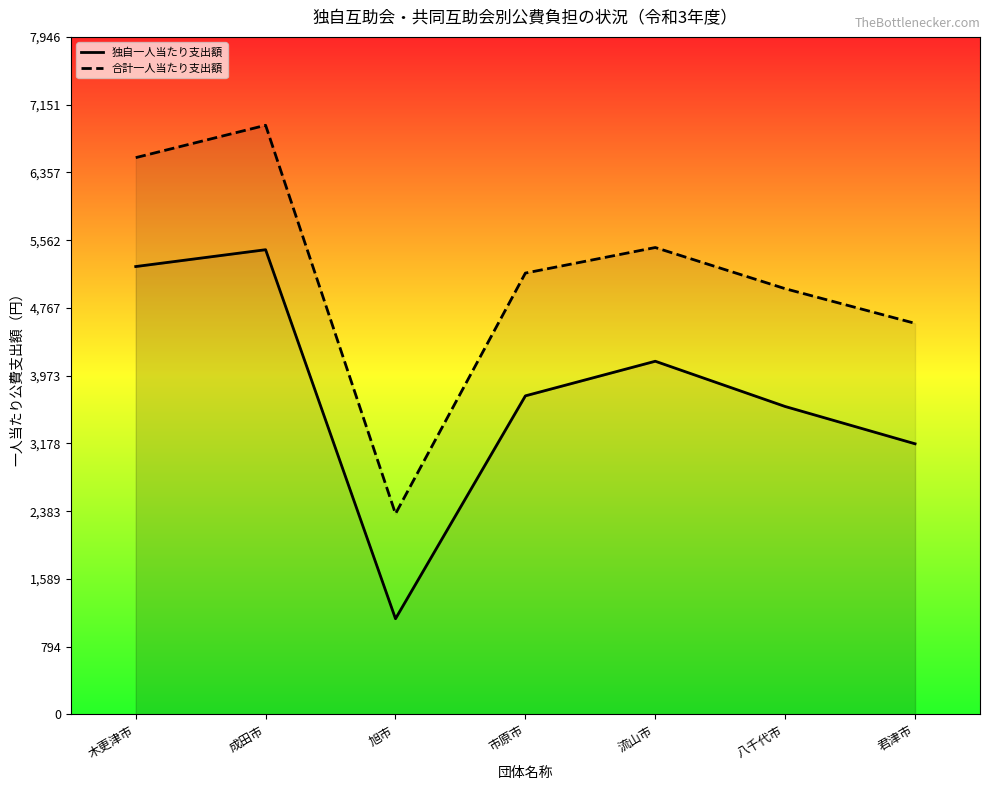

How many interior local peaks does the 合計一人当たり公費支出額（円）_line series have?

2